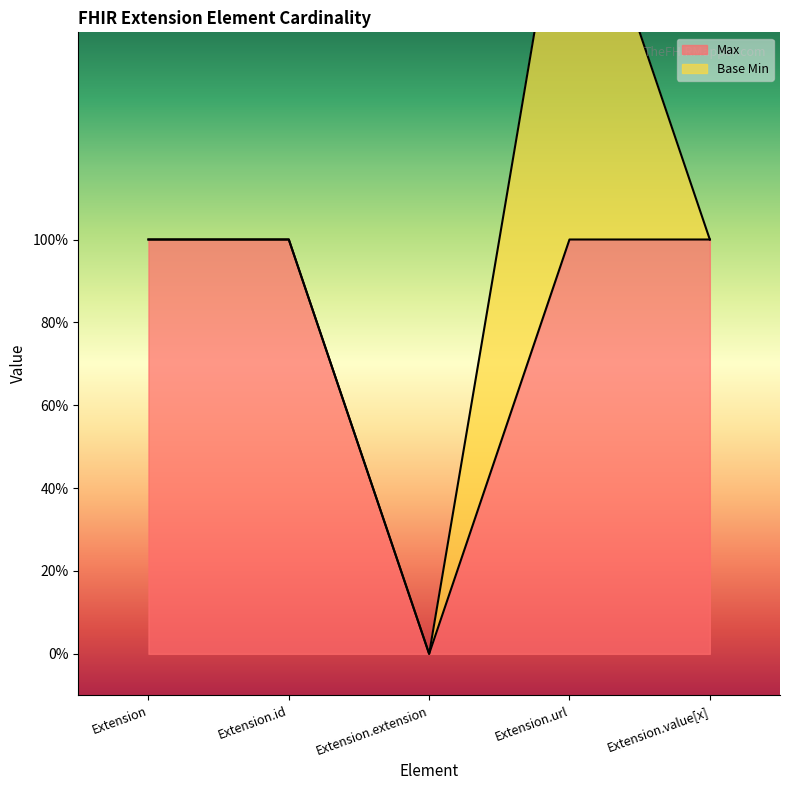

Which has a higher value, Extension or Extension.id?

Extension